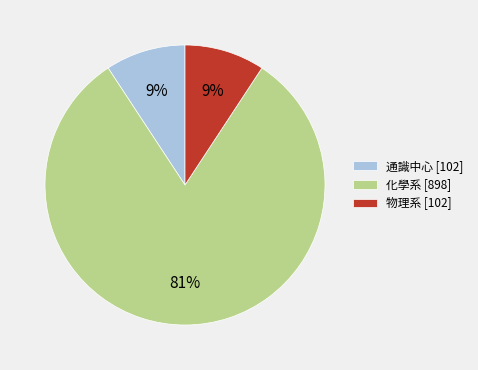

Between 通識中心 [102] and 化學系 [898], which is larger?

化學系 [898]